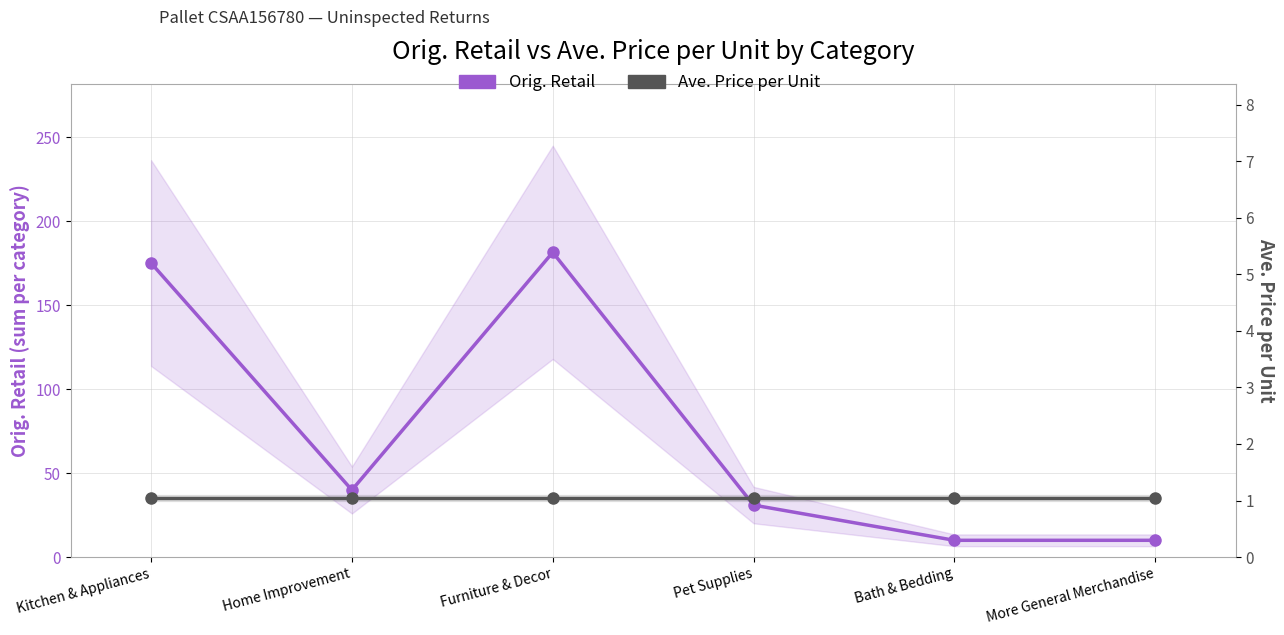

Between Kitchen & Appliances and Pet Supplies, which series saw the biggest shift?

Orig. Retail